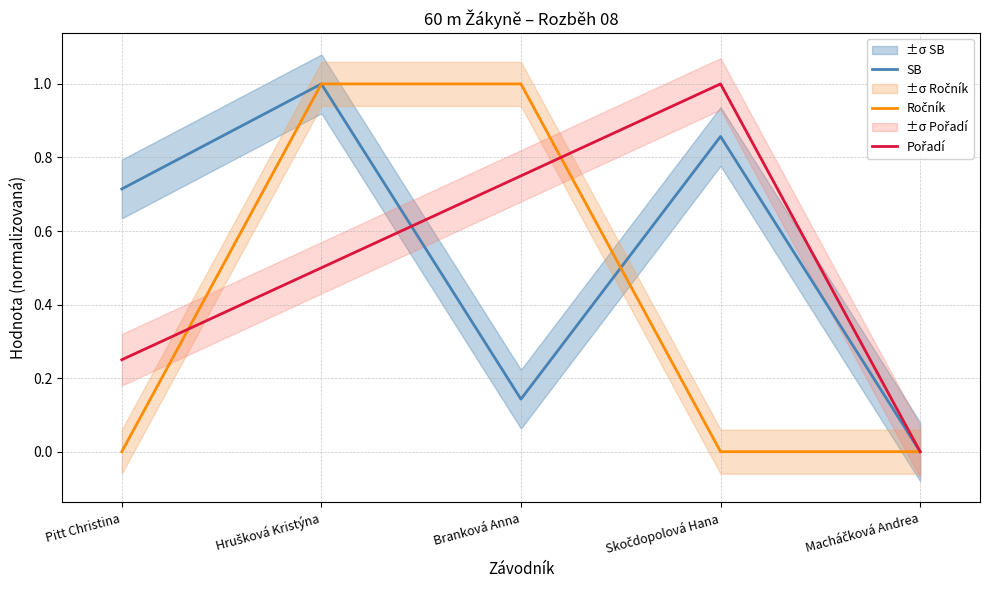

The Ročník series shows 1.7 at Hrušková Kristýna. True or false?

False